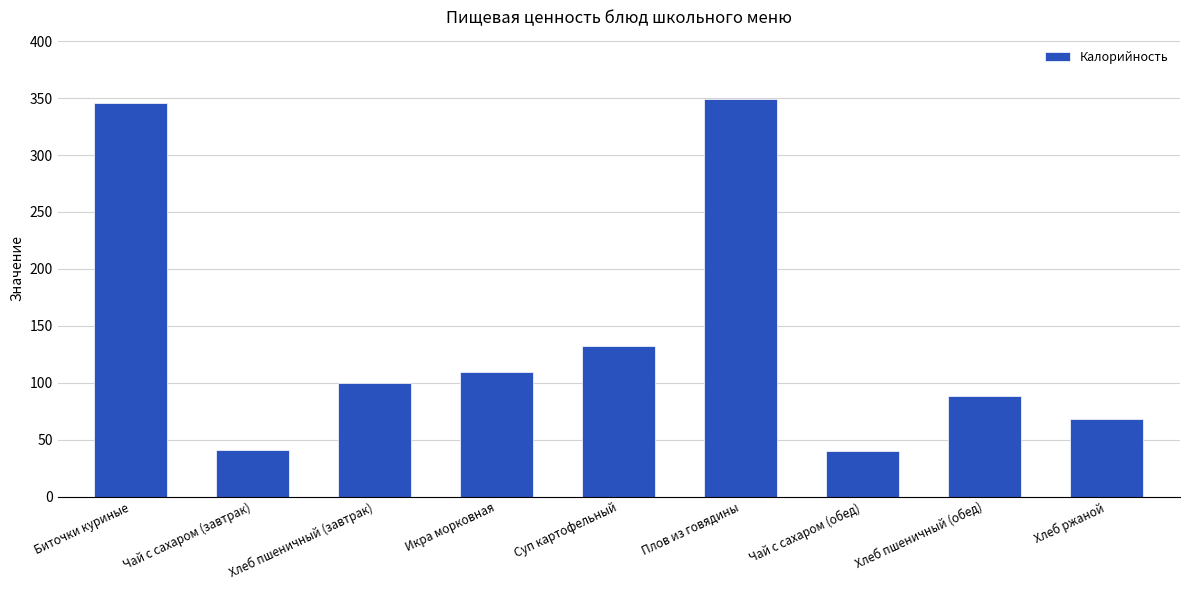

What is the label of the 2nd bar from the right?

Хлеб пшеничный (обед)